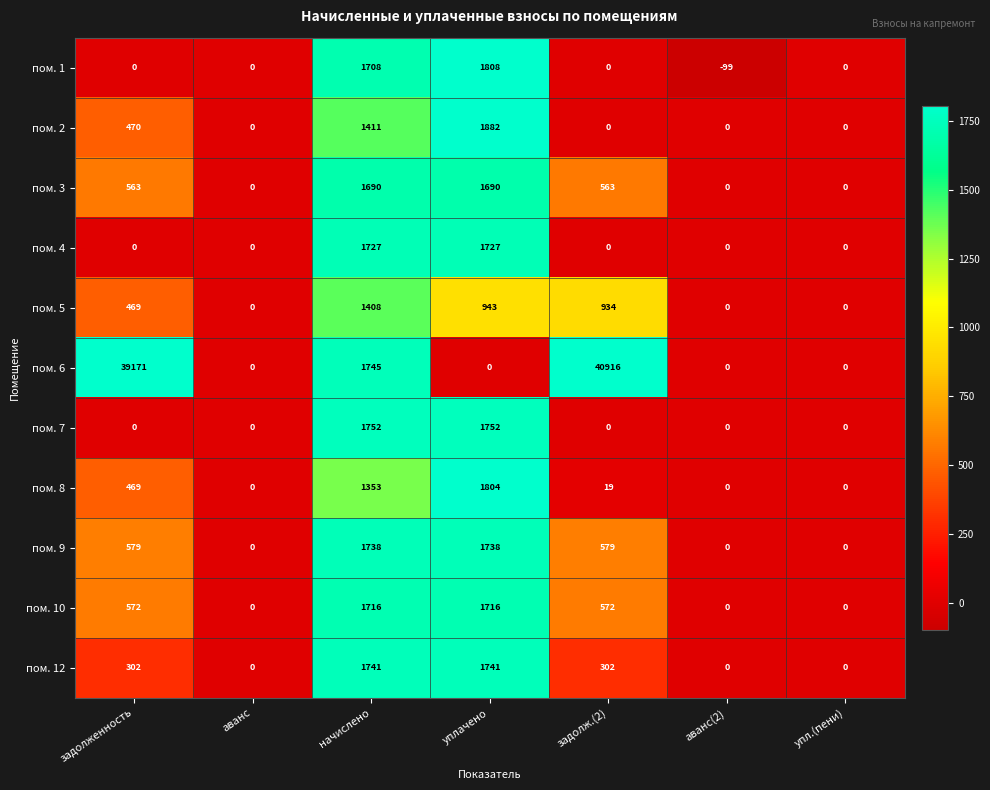

What is the difference between the пом. 12 values at аванс and задолженность?

302